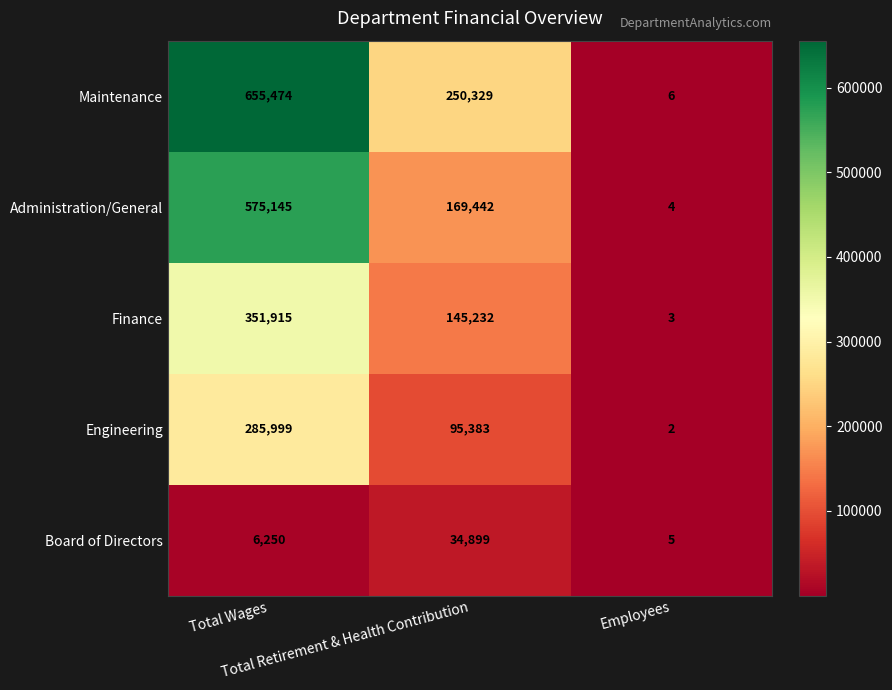

What is the difference between the highest and lowest values at Total Wages?

649224